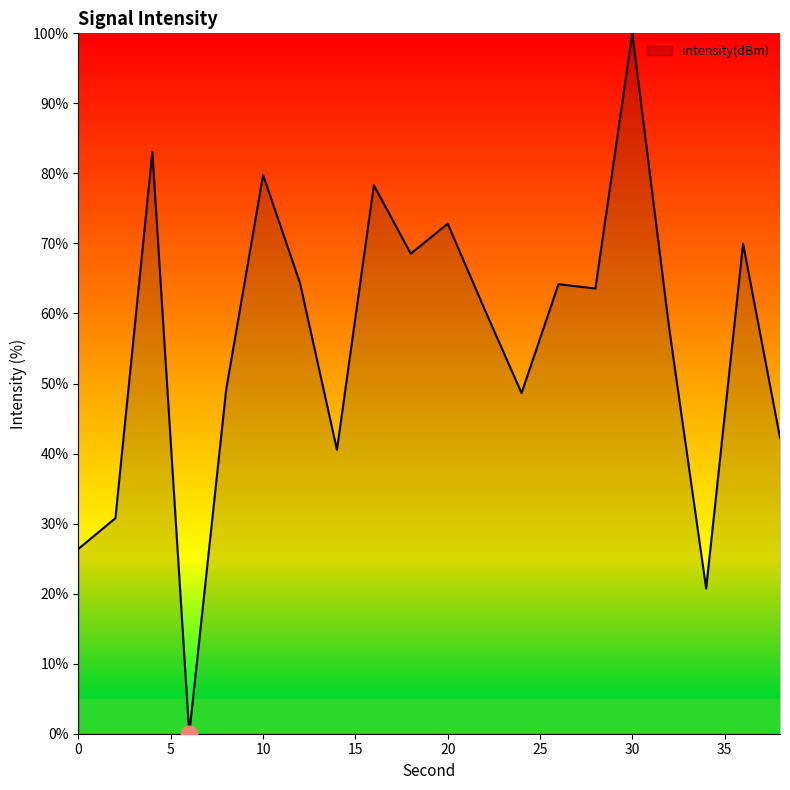

What is the difference between the maximum and minimum values?

100.0